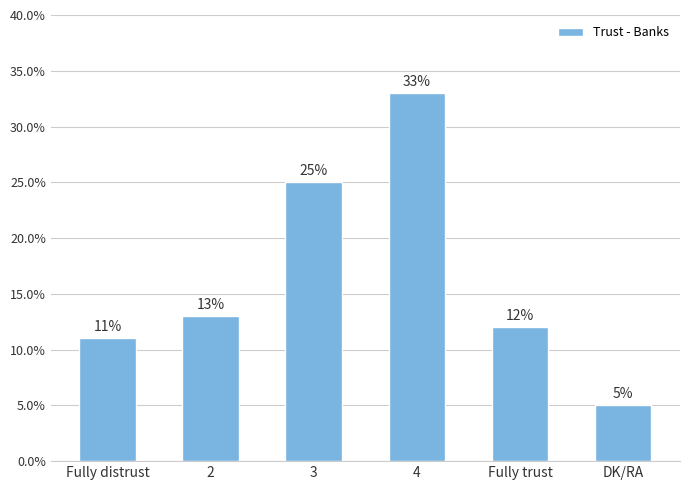

Which has a higher value, 3 or 4?

4